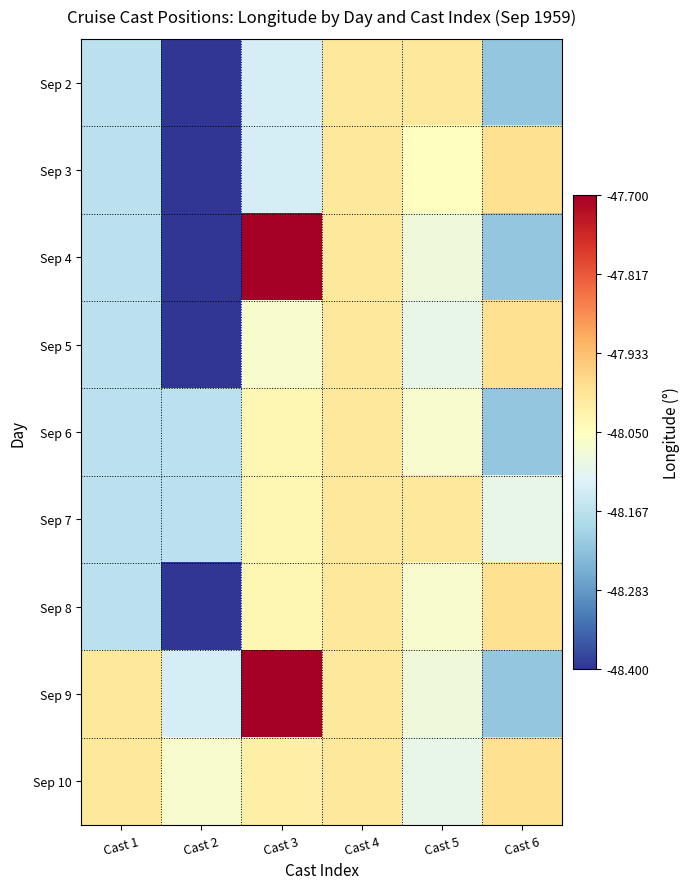

Between Cast 3 and Cast 6, which series saw the biggest shift?

Sep 4